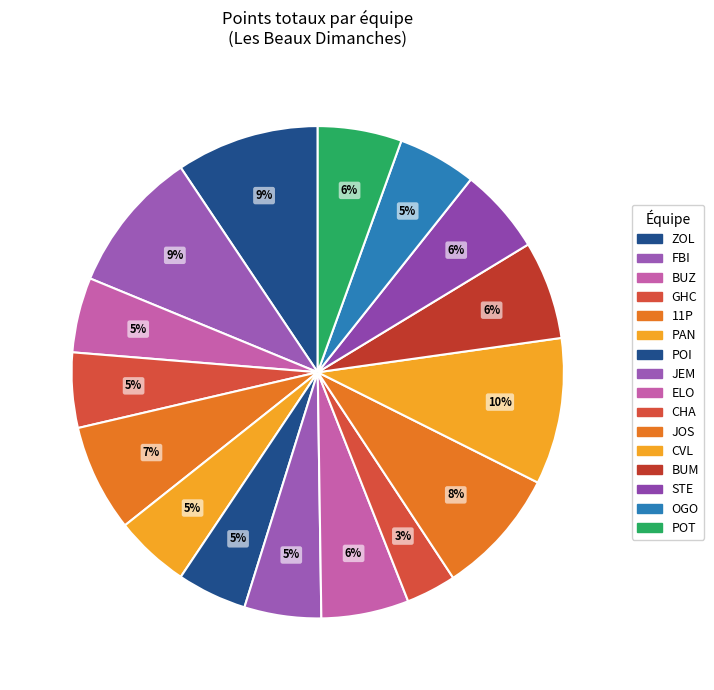

Count the number of slices in the pie.

16